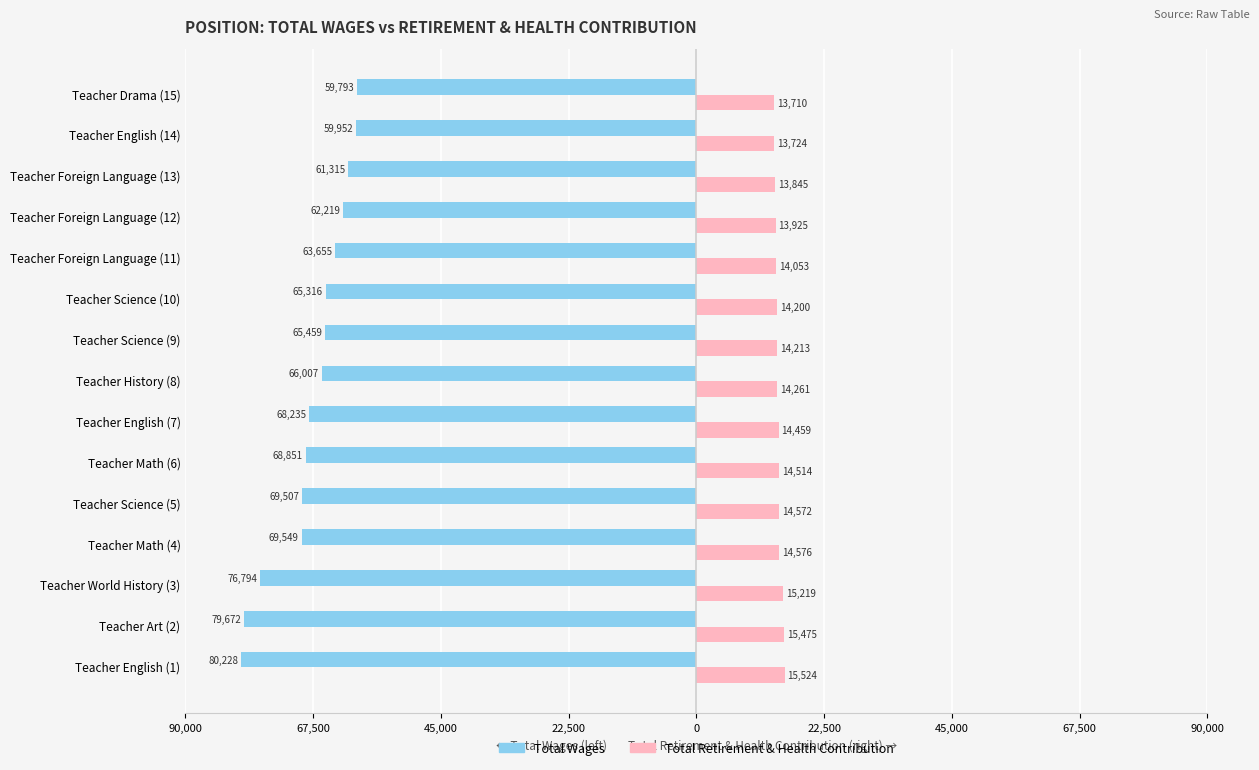

What is the sum of all Total Wages values?

-1016552